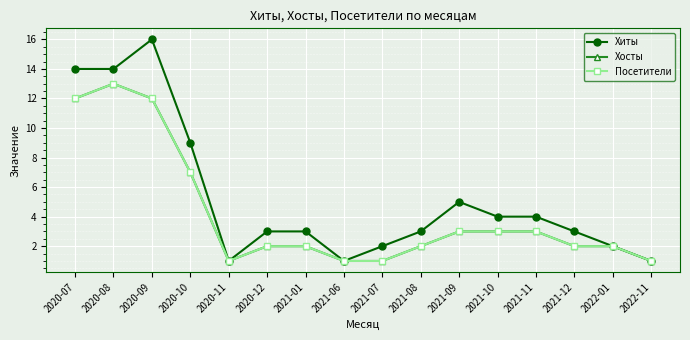

True or false: Посетители and Хосты cross at least once.

False